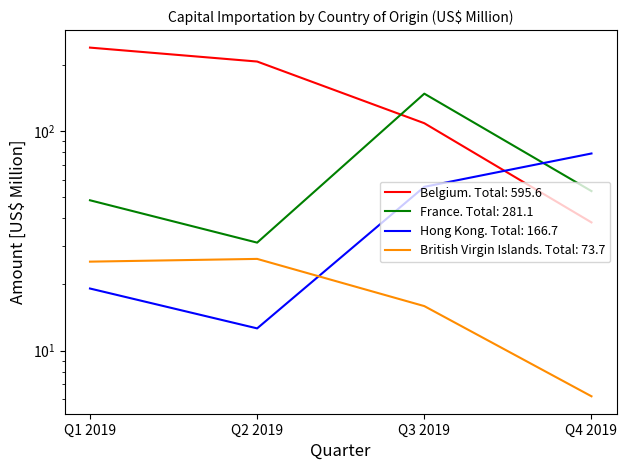

The value of Hong Kong at Q2 2019 is 12.6. True or false?

True